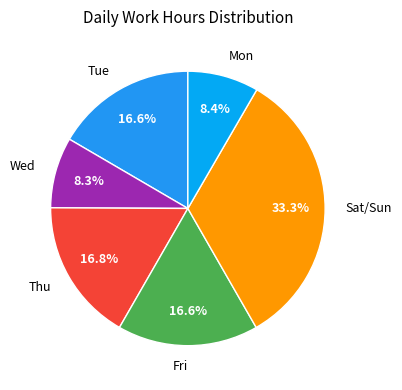

Do Wed and Thu together represent more than half of the pie?

No